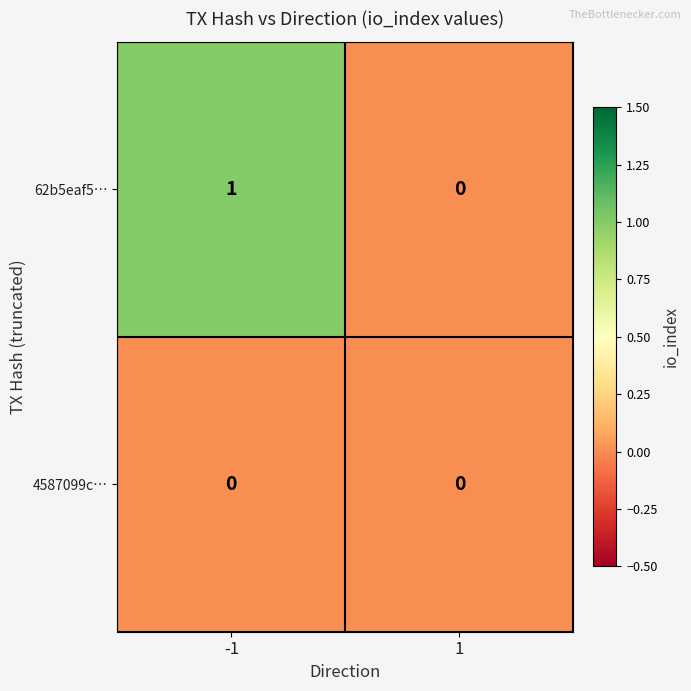

Reading left to right, extract all data points from this chart.

62b5eaf5…: 1	0
4587099c…: 0	0